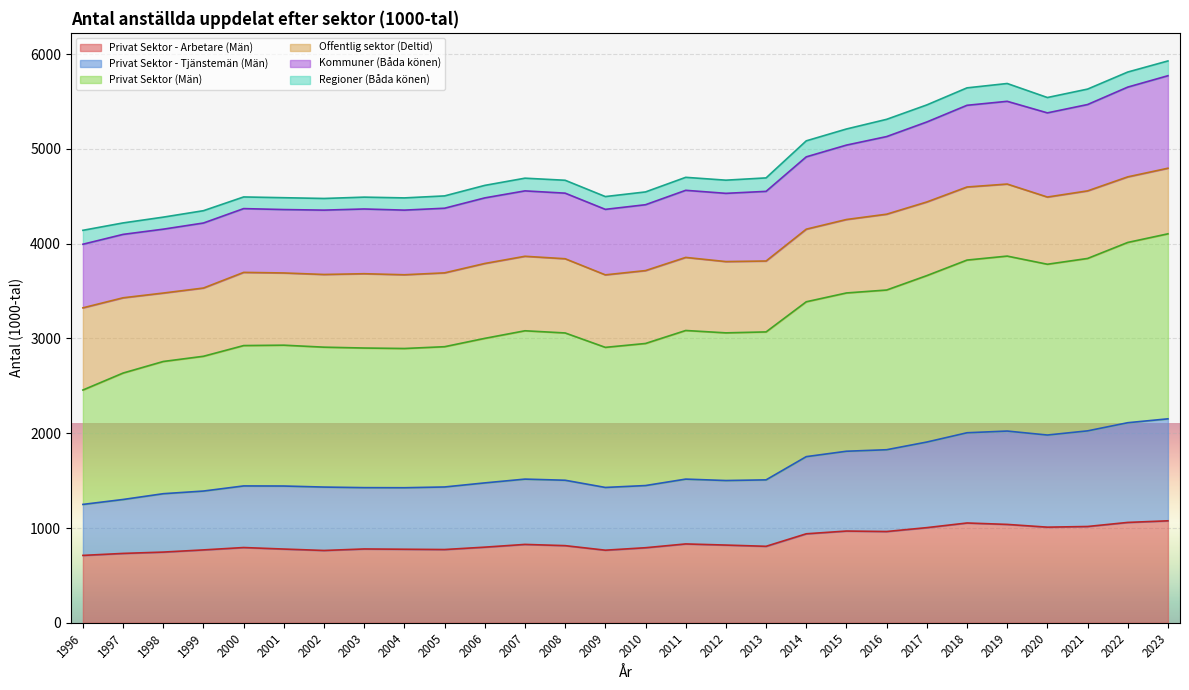

At which label is Privat Sektor - Arbetare (Män) closest to 893?

2014